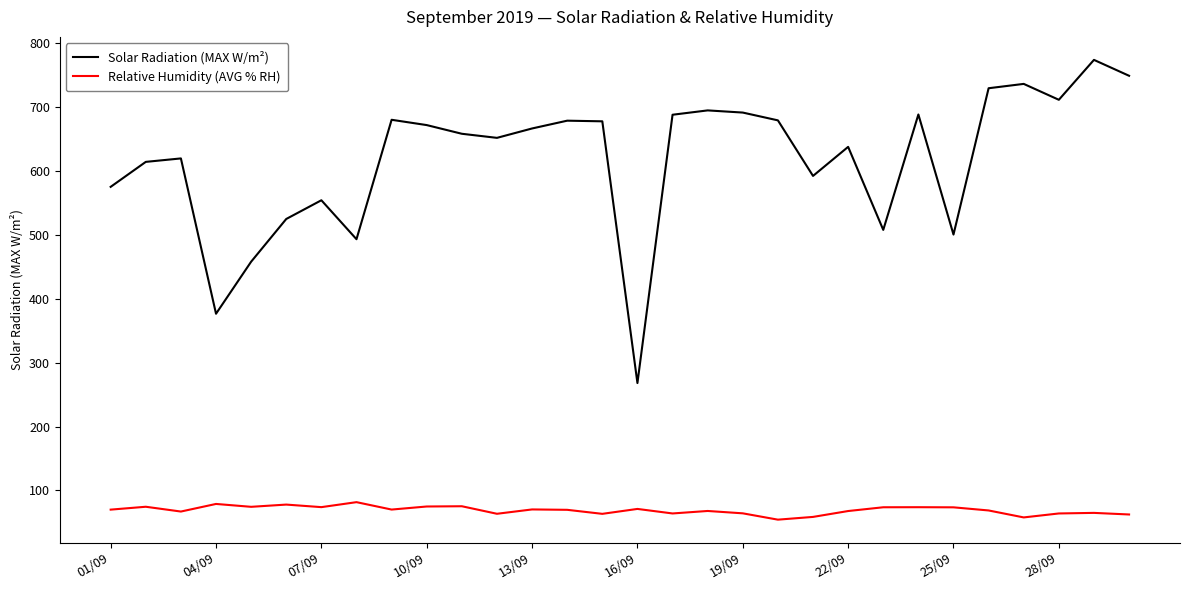

Does the chart display data point markers on the line(s)?

No